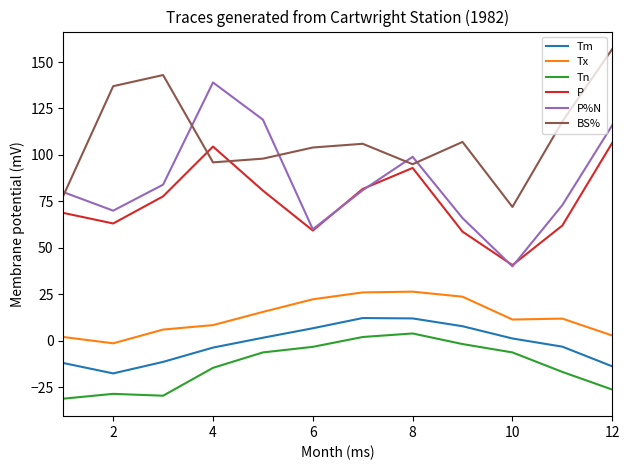

What is the minimum value shown in the chart?

-31.2